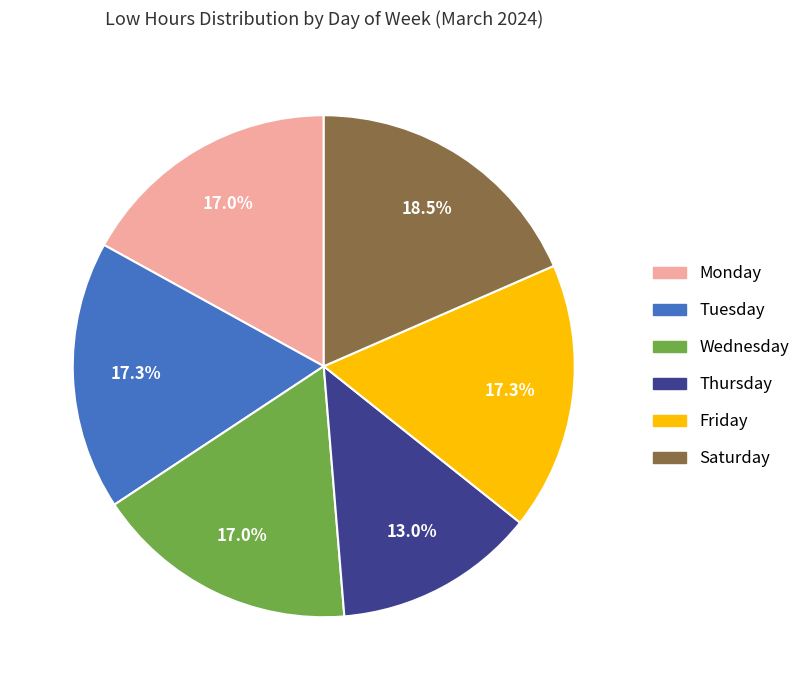

Which slice is the smallest?

Thursday